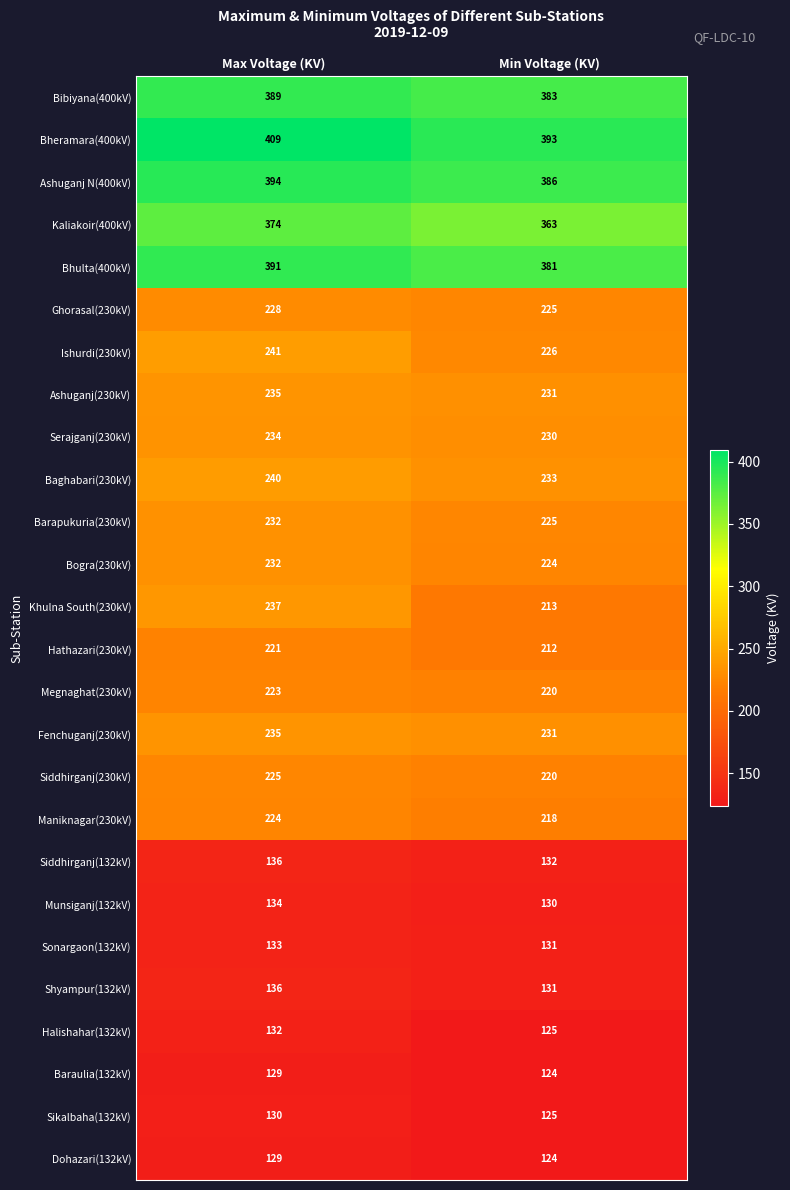

At which category is the sum across all series the highest?

Max Voltage (KV)